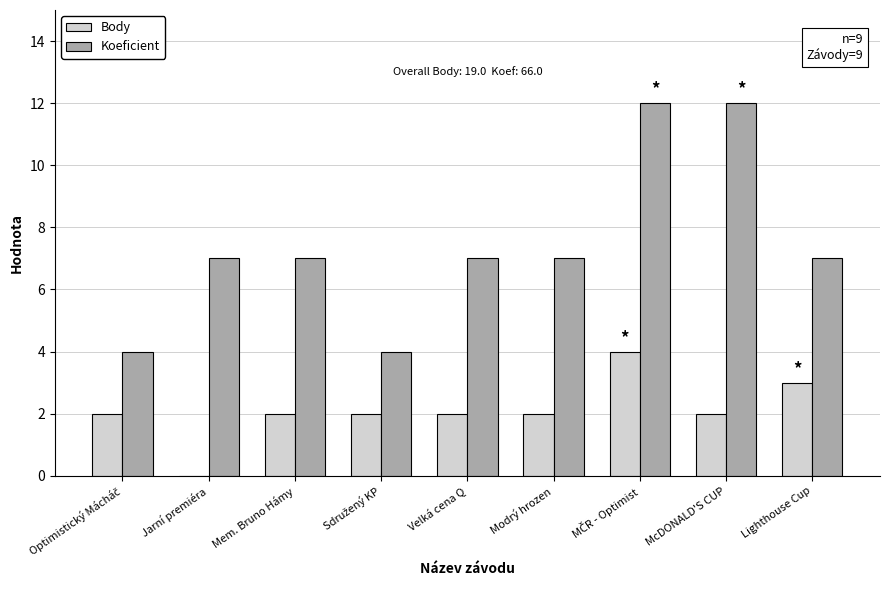

Count the number of data series in this chart.

2